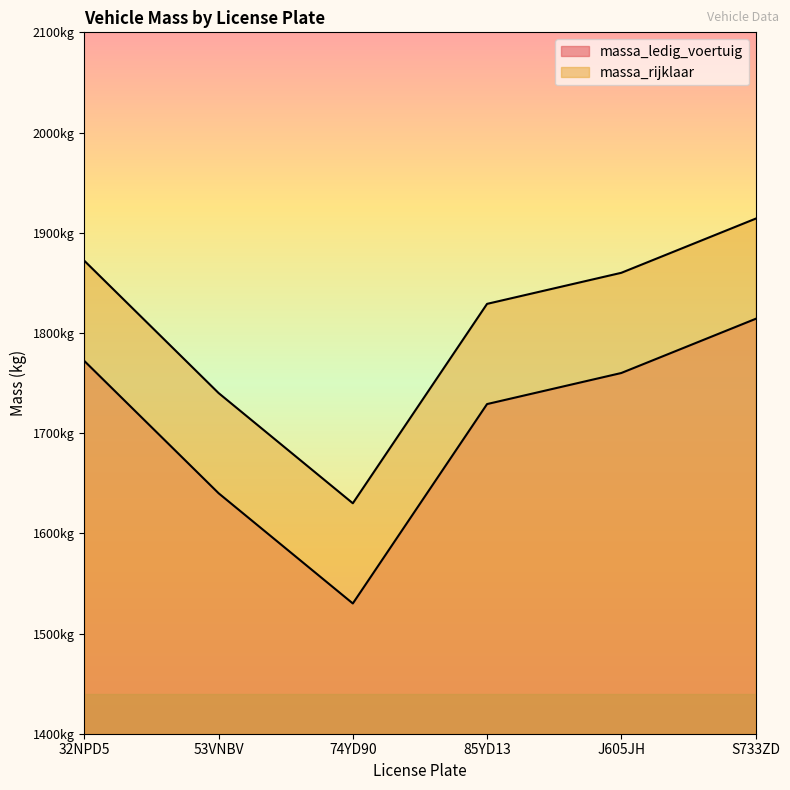

What is the difference between the massa_rijklaar values at 74YD90 and J605JH?

230